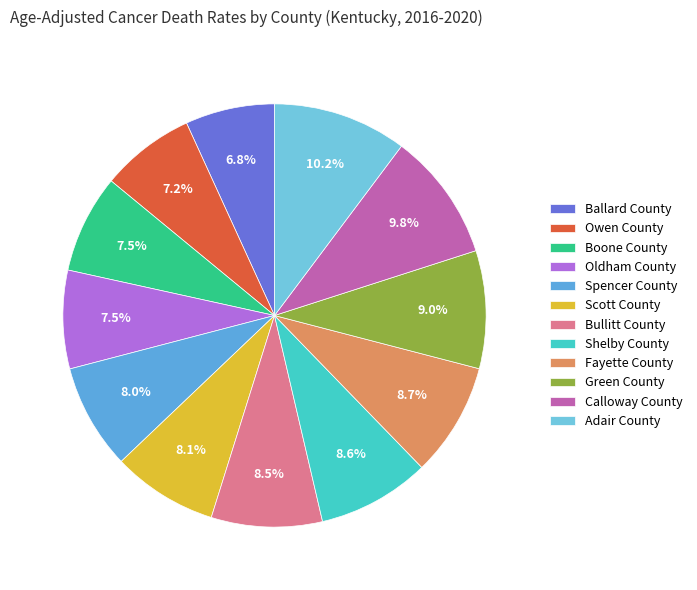

What is the largest slice in the pie chart?

Adair County